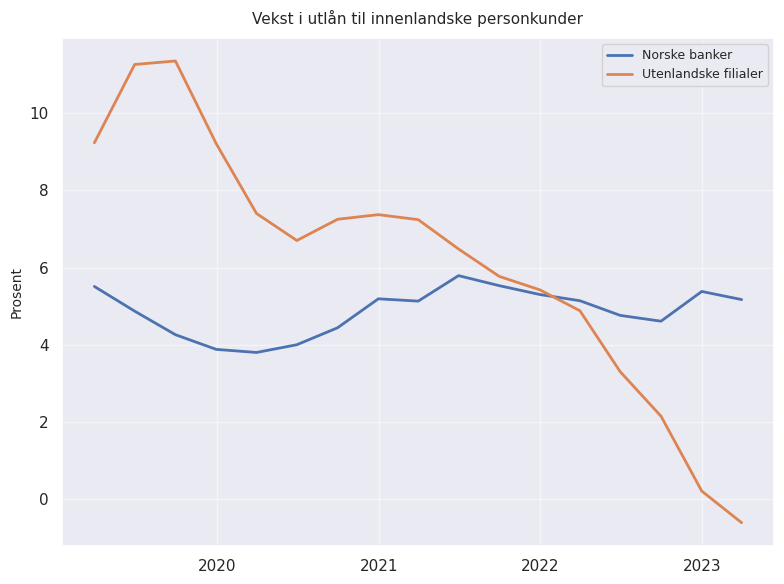

Which series has the widest spread of values?

Utenlandske filialer